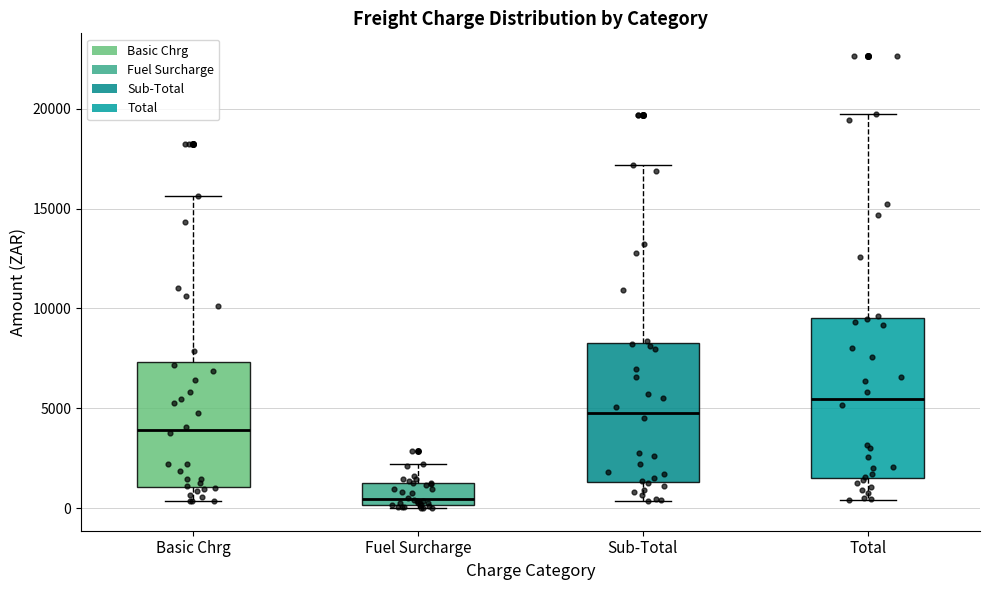

Which box's median line is the highest?

Total